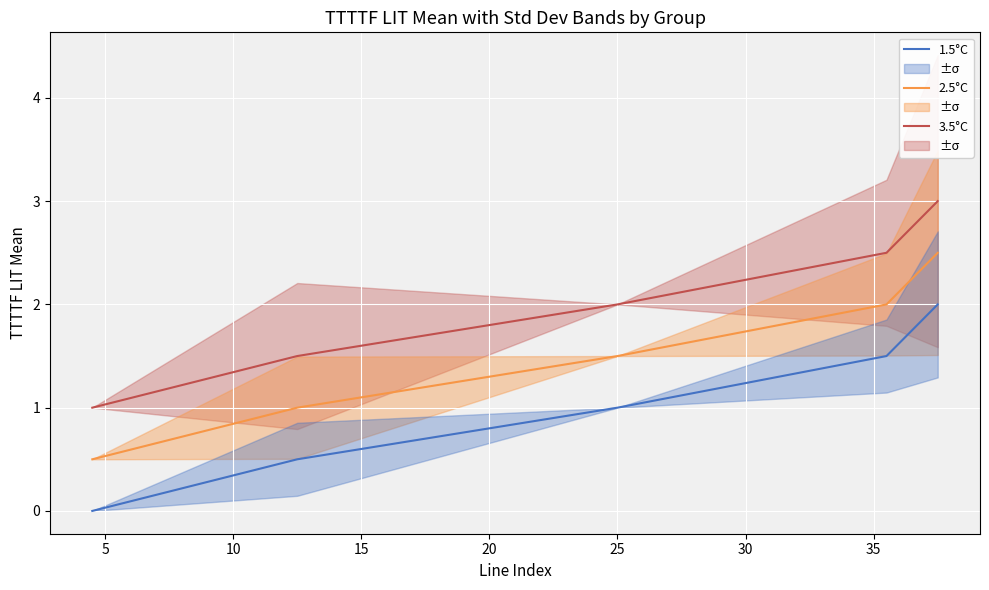

Reading left to right, transcribe all the data shown in this chart.

3.5°C: 1.0	1.5	2.0	2.5	3.0
2.5°C: 0.5	1.0	1.5	2.0	2.5
1.5°C: 0.0	0.5	1.0	1.5	2.0